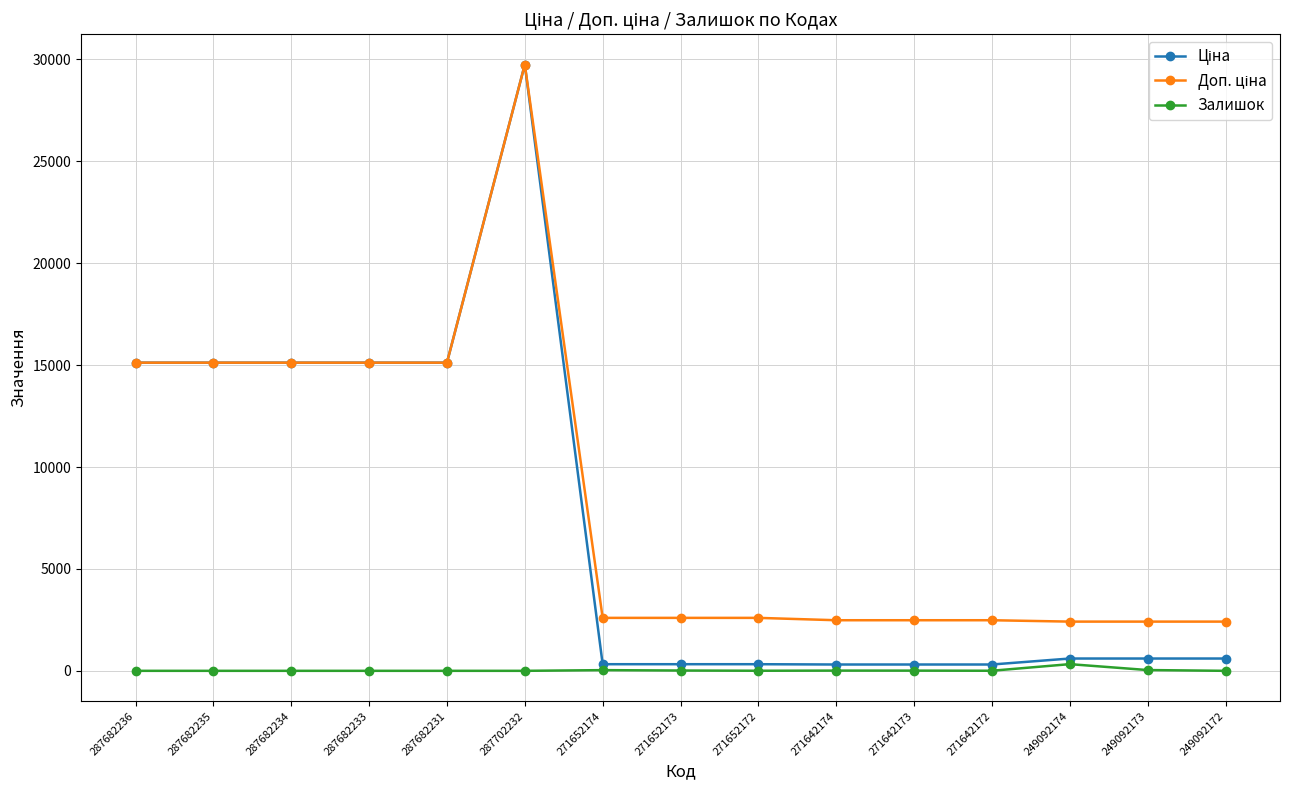

Which label corresponds to the largest value in the chart?

287702232